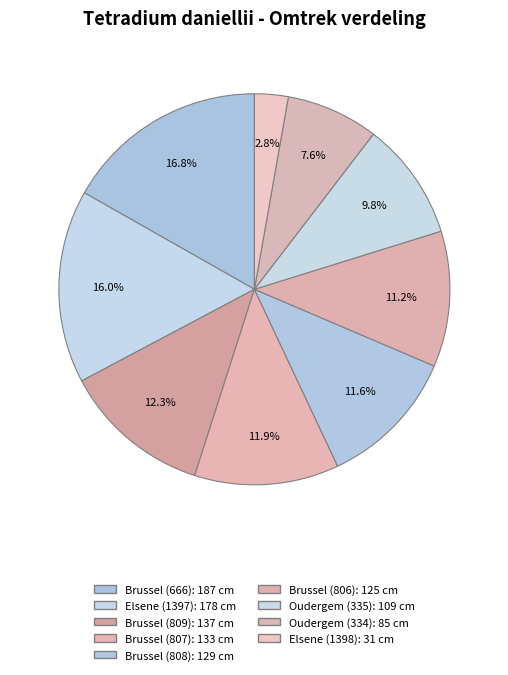

Rank the categories by value from highest to lowest.

Brussel (666), Elsene (1397), Brussel (809), Brussel (807), Brussel (808), Brussel (806), Oudergem (335), Oudergem (334), Elsene (1398)